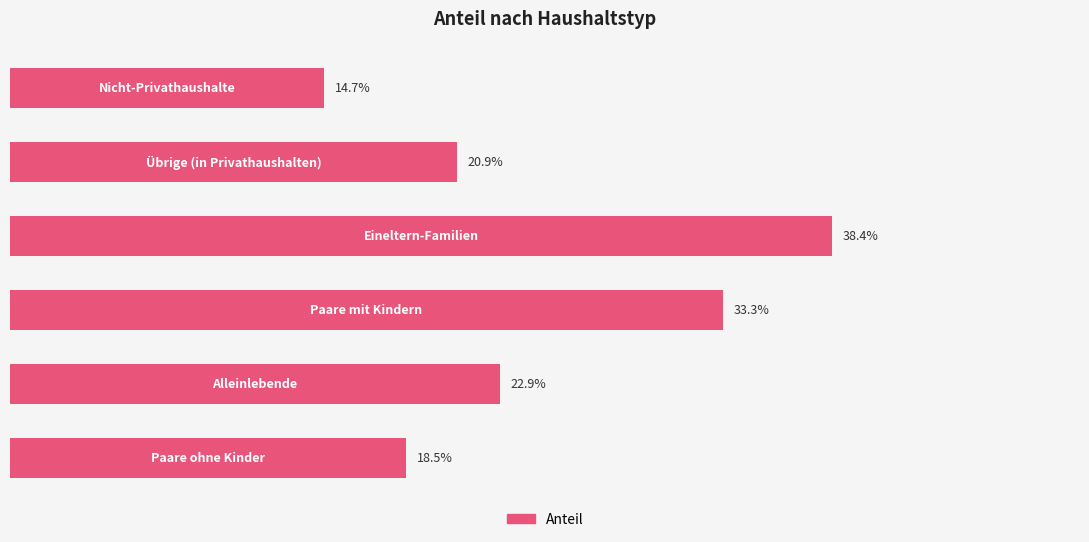

What is the minimum value shown in the chart?

14.7